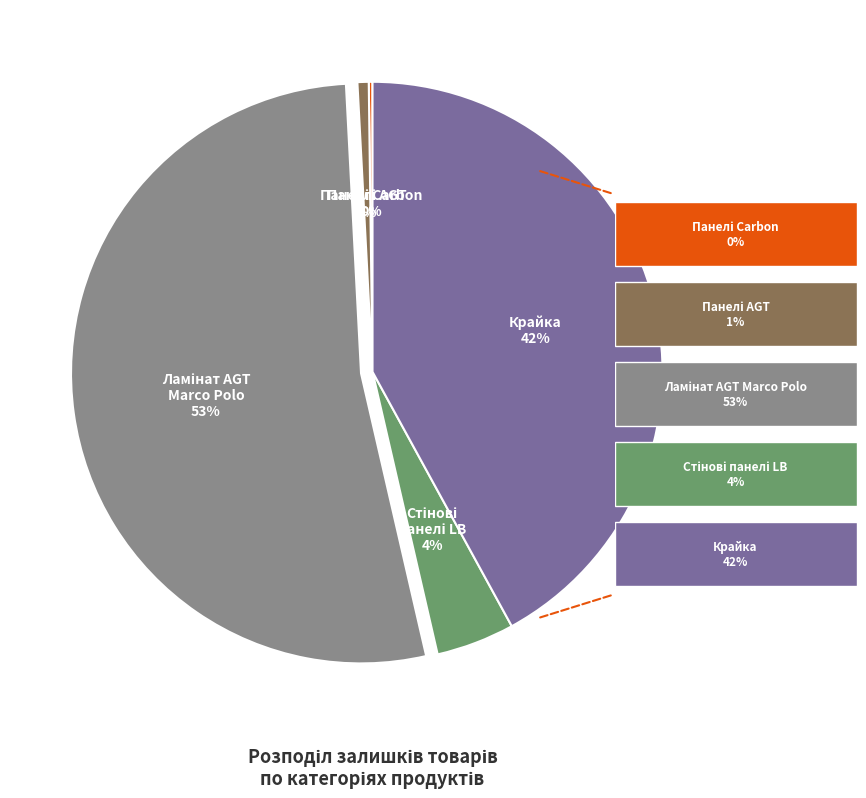

To the nearest percent, what is the difference between the largest and smallest slice percentages?

53%